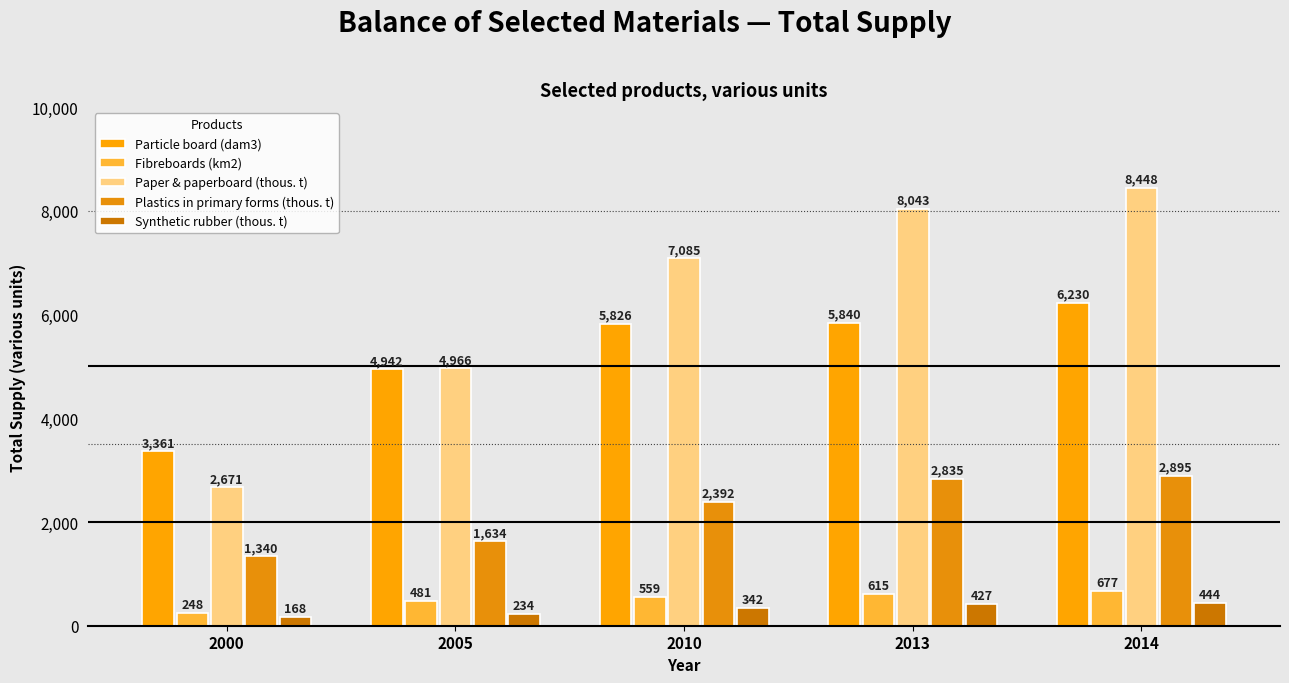

Which series has the widest spread of values?

Paper & paperboard (thous. t)